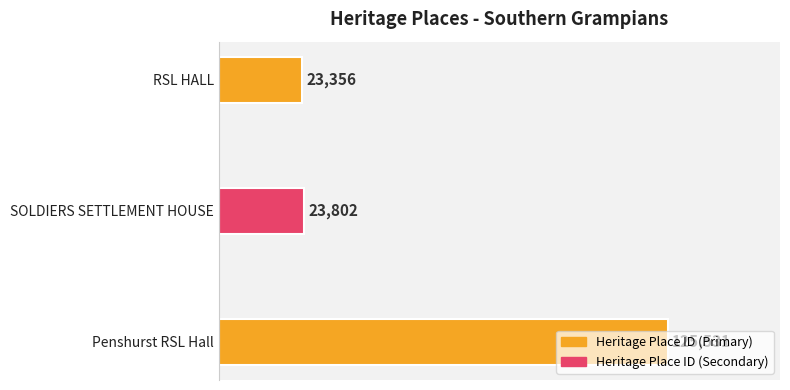

List the labels in order of value, largest first.

Penshurst RSL Hall, SOLDIERS SETTLEMENT HOUSE, RSL HALL